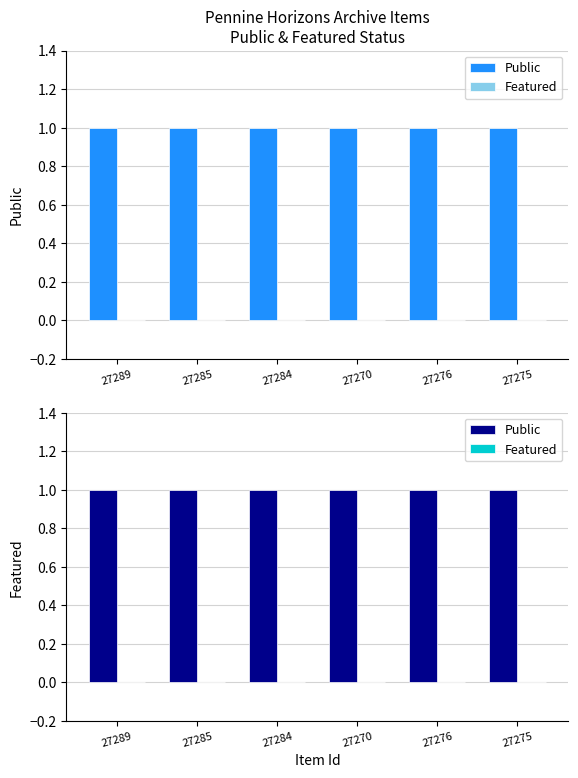

What is the label of the 6th bar from the left?

27275